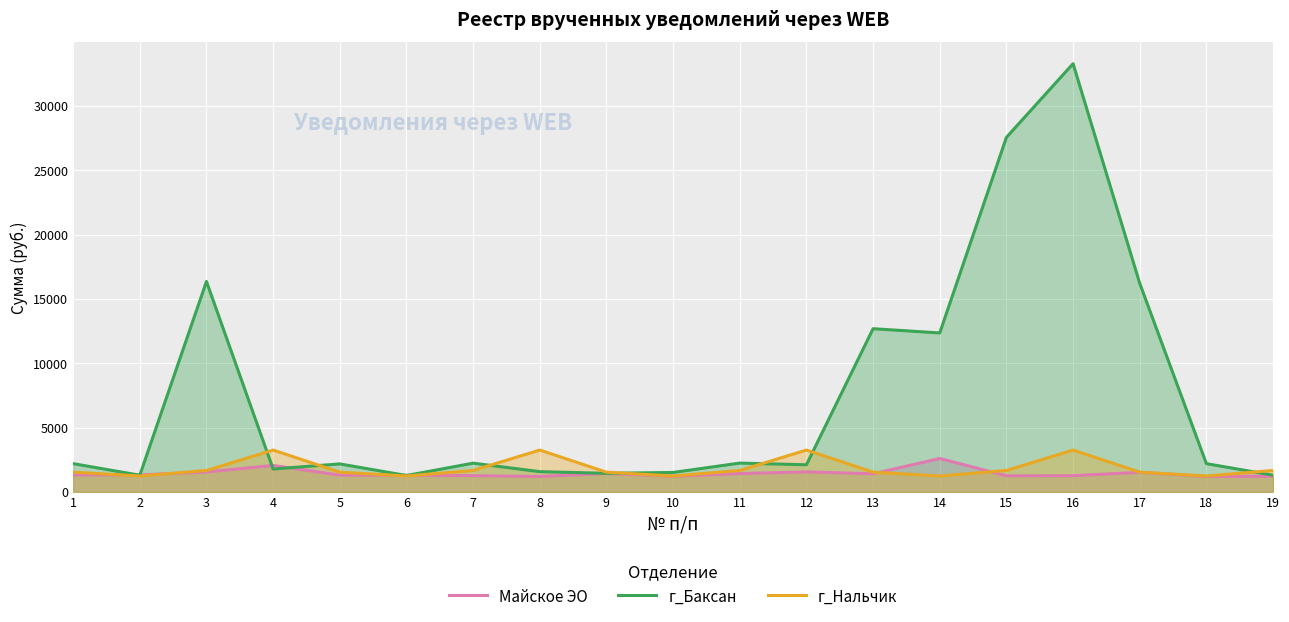

Which label corresponds to the largest value in the chart?

16